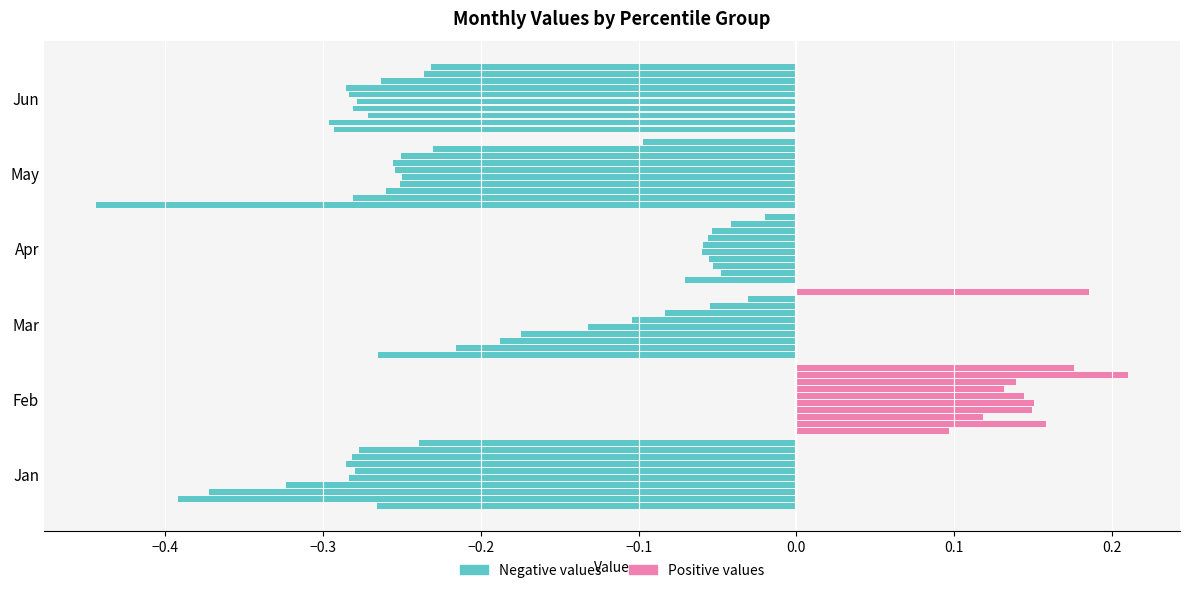

What is the value of the Jan bar at the 10th from the left?

-0.2